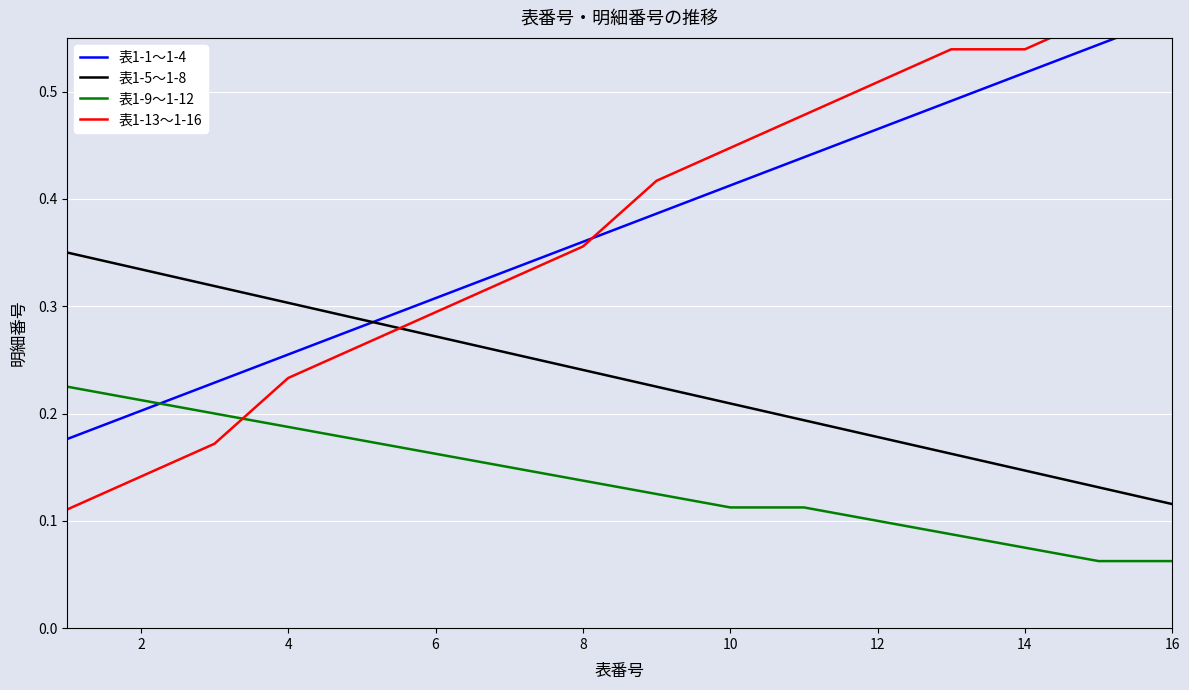

What is the total value across all series at 12?

1.1